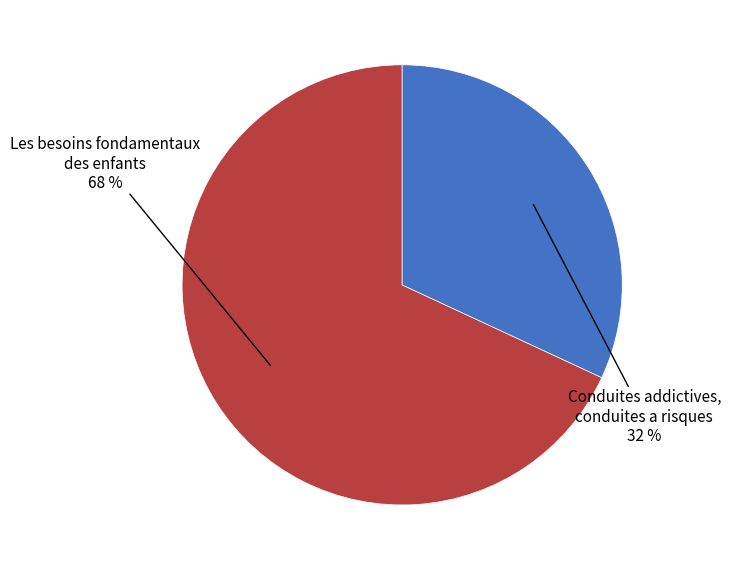

Does any single category account for the majority?

Yes